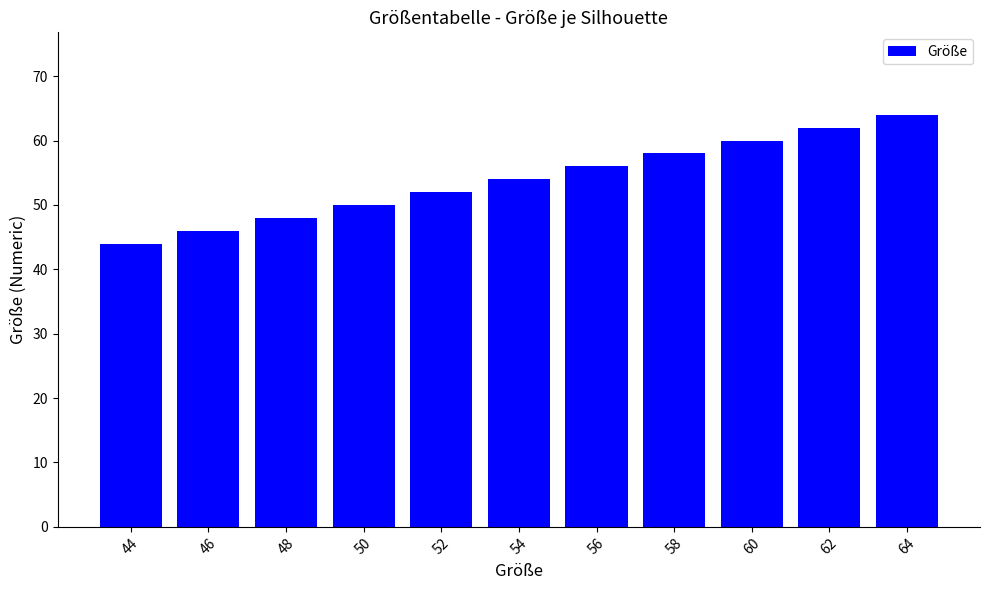

Which category has the highest value across all series?

64